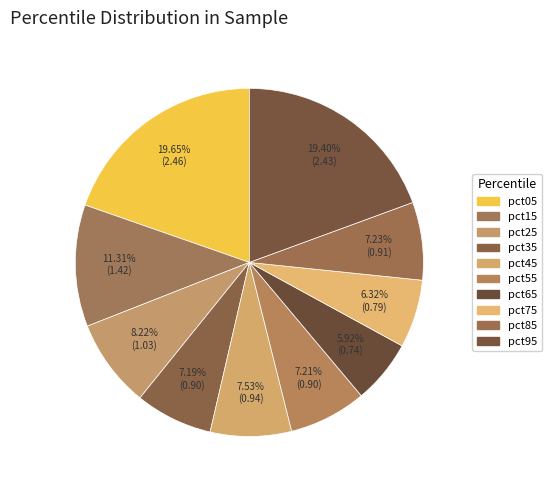

Which has a higher value, pct15 or pct05?

pct05